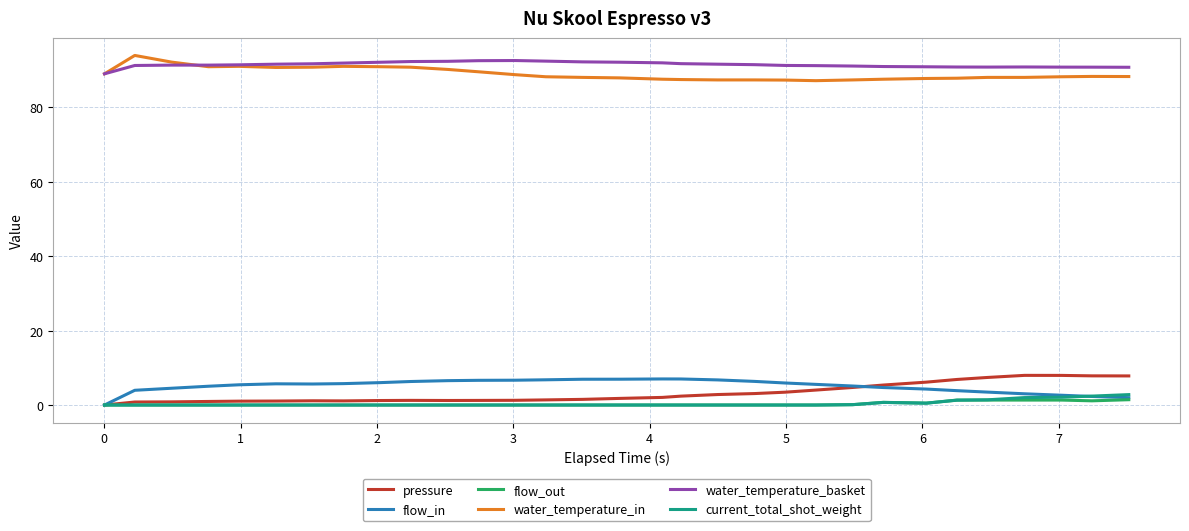

What is the maximum value shown in the chart?

93.9